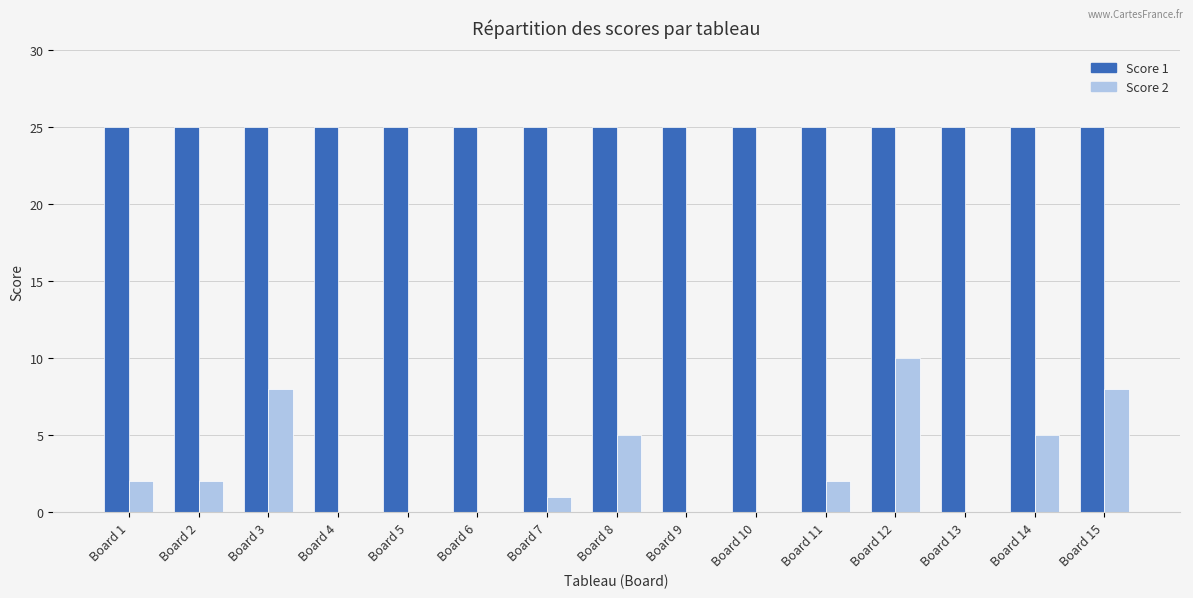

Between Board 4 and Board 14, which series saw the biggest shift?

Score 2